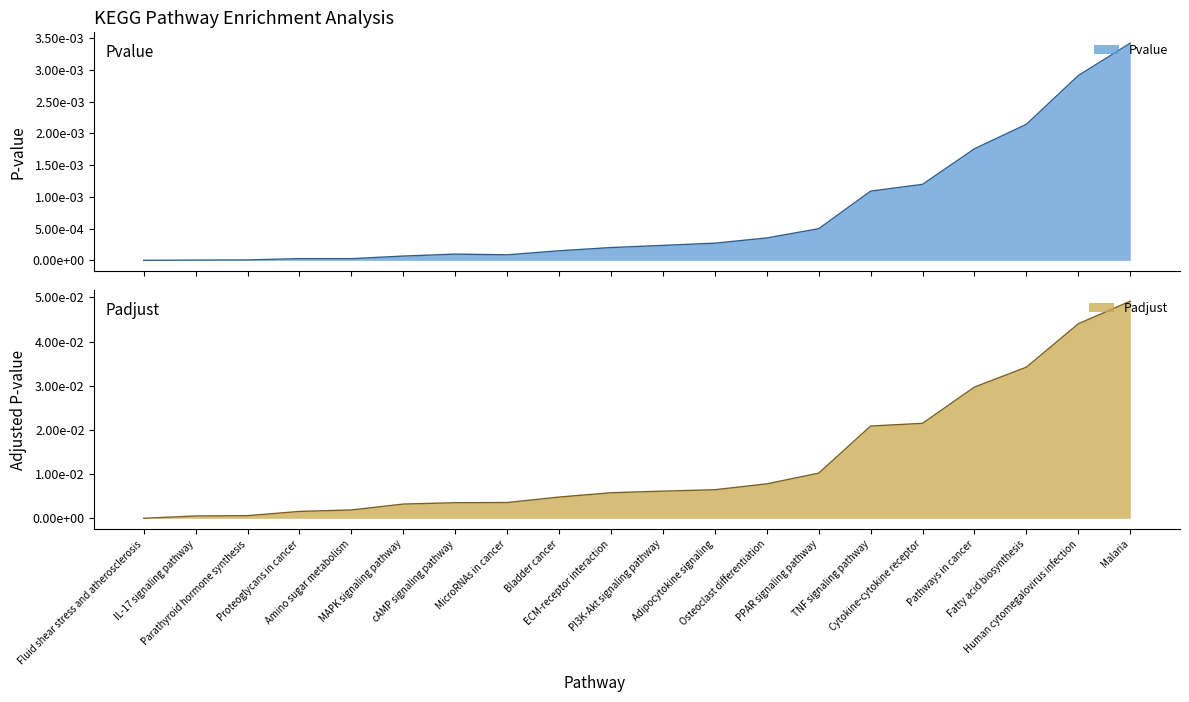

At which label is Padjust closest to 0?

Fluid shear stress and atherosclerosis